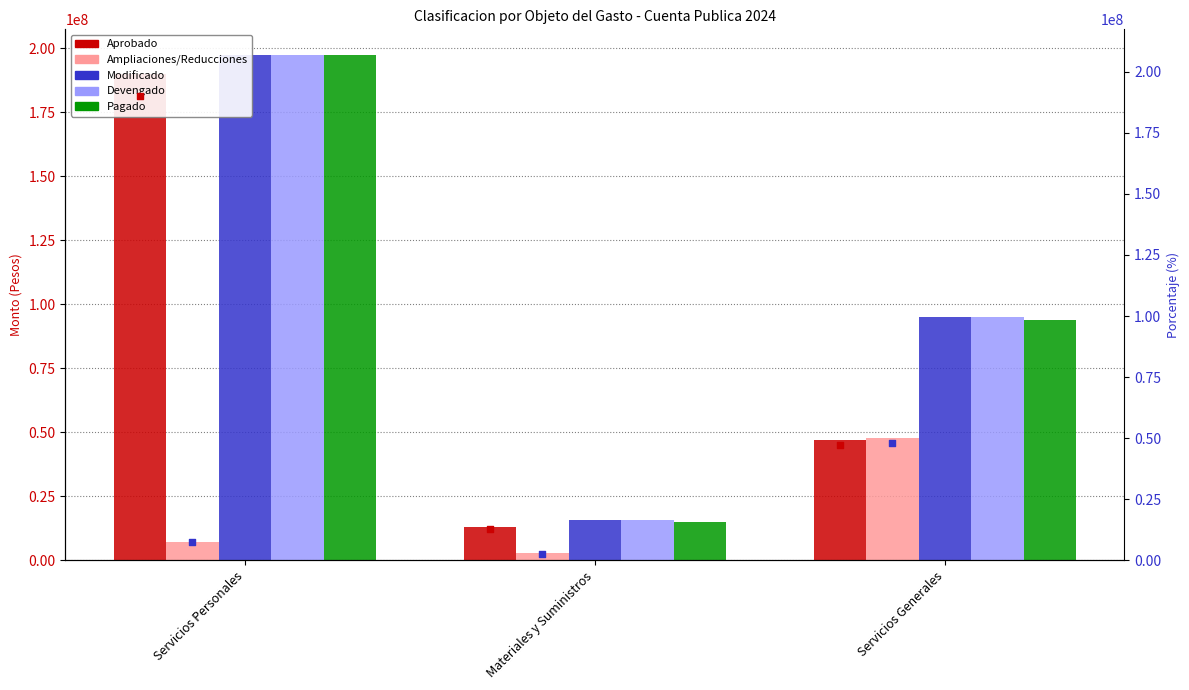

What is the total value across all series at Servicios Personales?

790056432